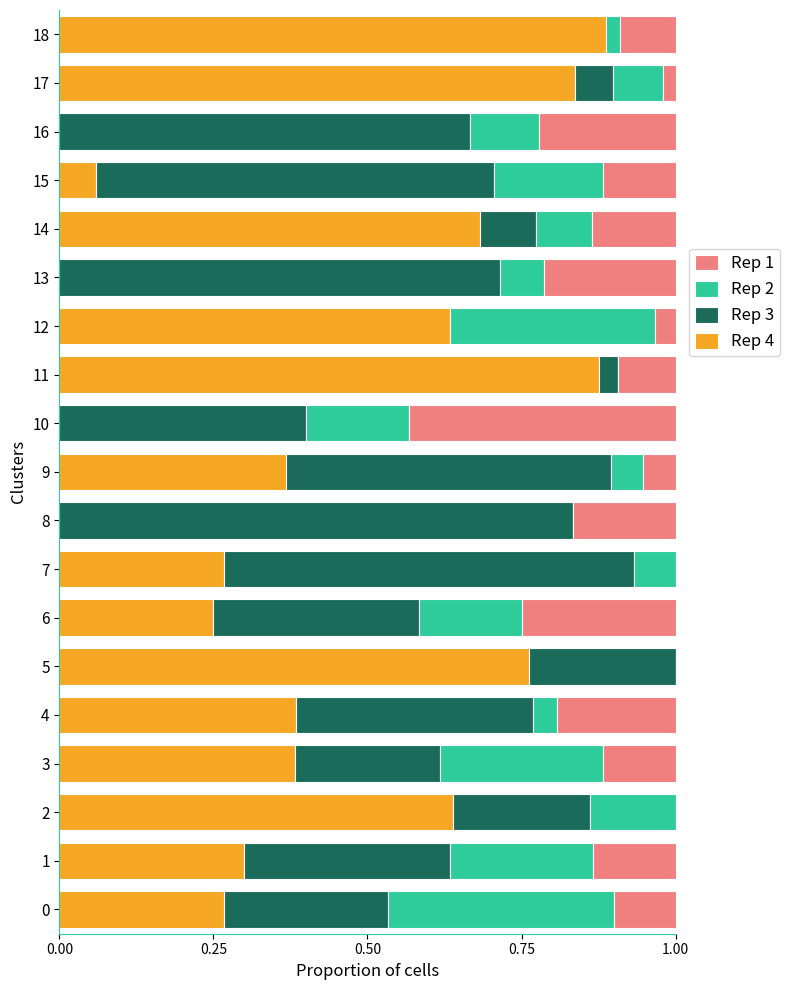

What is the total value across all series at 9?

1.0